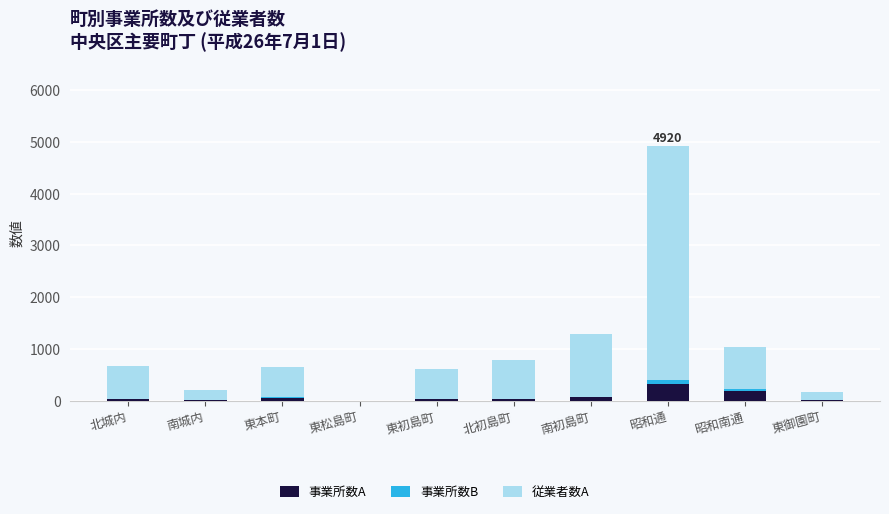

What is the maximum value for 事業所数A?

327